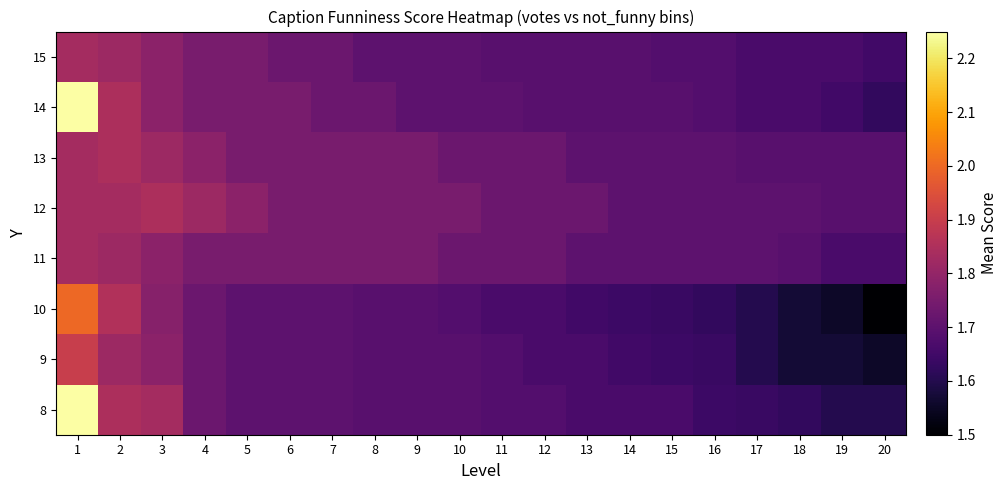

Reading left to right, what are all the values shown in this chart?

8: 1=2.2	2=1.8	3=1.8	4=1.7	5=1.7	6=1.7	7=1.7	8=1.7	9=1.7	10=1.7	11=1.7	12=1.7	13=1.7	14=1.7	15=1.7	16=1.6	17=1.6	18=1.6	19=1.6	20=1.6
9: 1=1.9	2=1.8	3=1.8	4=1.7	5=1.7	6=1.7	7=1.7	8=1.7	9=1.7	10=1.7	11=1.7	12=1.7	13=1.7	14=1.6	15=1.6	16=1.6	17=1.6	18=1.6	19=1.6	20=1.6
10: 1=2.0	2=1.9	3=1.8	4=1.7	5=1.7	6=1.7	7=1.7	8=1.7	9=1.7	10=1.7	11=1.7	12=1.7	13=1.6	14=1.6	15=1.6	16=1.6	17=1.6	18=1.6	19=1.6	20=1.5
11: 1=1.8	2=1.8	3=1.8	4=1.8	5=1.8	6=1.8	7=1.8	8=1.8	9=1.8	10=1.7	11=1.7	12=1.7	13=1.7	14=1.7	15=1.7	16=1.7	17=1.7	18=1.7	19=1.7	20=1.7
12: 1=1.8	2=1.8	3=1.8	4=1.8	5=1.8	6=1.8	7=1.8	8=1.8	9=1.8	10=1.8	11=1.7	12=1.7	13=1.7	14=1.7	15=1.7	16=1.7	17=1.7	18=1.7	19=1.7	20=1.7
13: 1=1.8	2=1.8	3=1.8	4=1.8	5=1.8	6=1.8	7=1.8	8=1.8	9=1.8	10=1.7	11=1.7	12=1.7	13=1.7	14=1.7	15=1.7	16=1.7	17=1.7	18=1.7	19=1.7	20=1.7
14: 1=2.2	2=1.8	3=1.8	4=1.8	5=1.8	6=1.8	7=1.7	8=1.7	9=1.7	10=1.7	11=1.7	12=1.7	13=1.7	14=1.7	15=1.7	16=1.7	17=1.7	18=1.7	19=1.6	20=1.6
15: 1=1.8	2=1.8	3=1.8	4=1.8	5=1.8	6=1.7	7=1.7	8=1.7	9=1.7	10=1.7	11=1.7	12=1.7	13=1.7	14=1.7	15=1.7	16=1.7	17=1.7	18=1.7	19=1.7	20=1.6